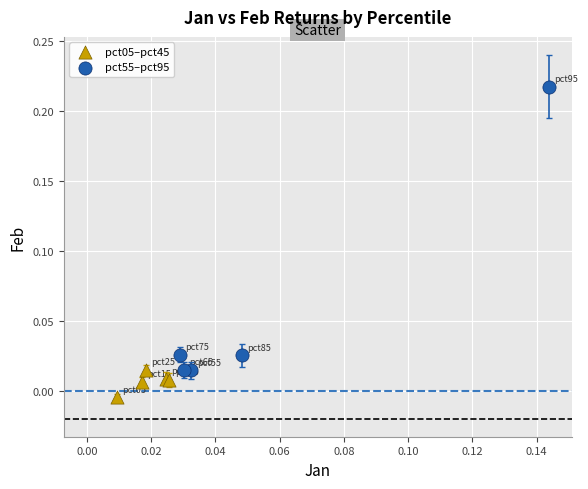

Which series contains the highest Y value?

pct55–pct95